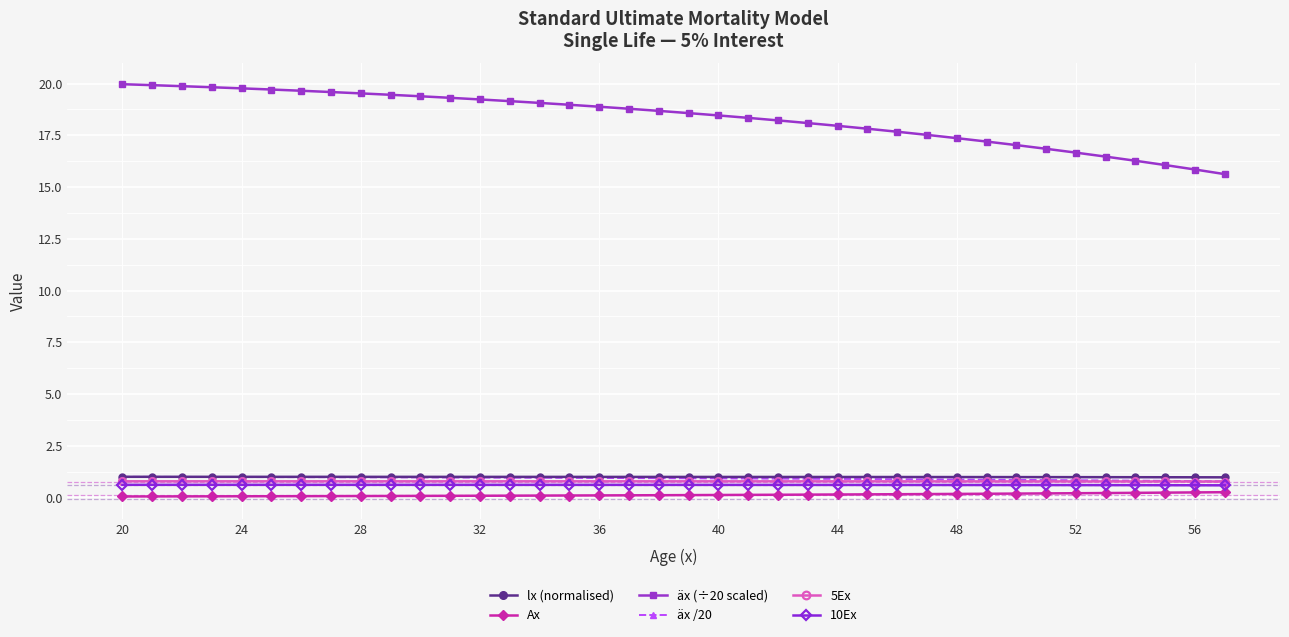

Which series has the largest total across all categories?

äx (÷20 scaled)